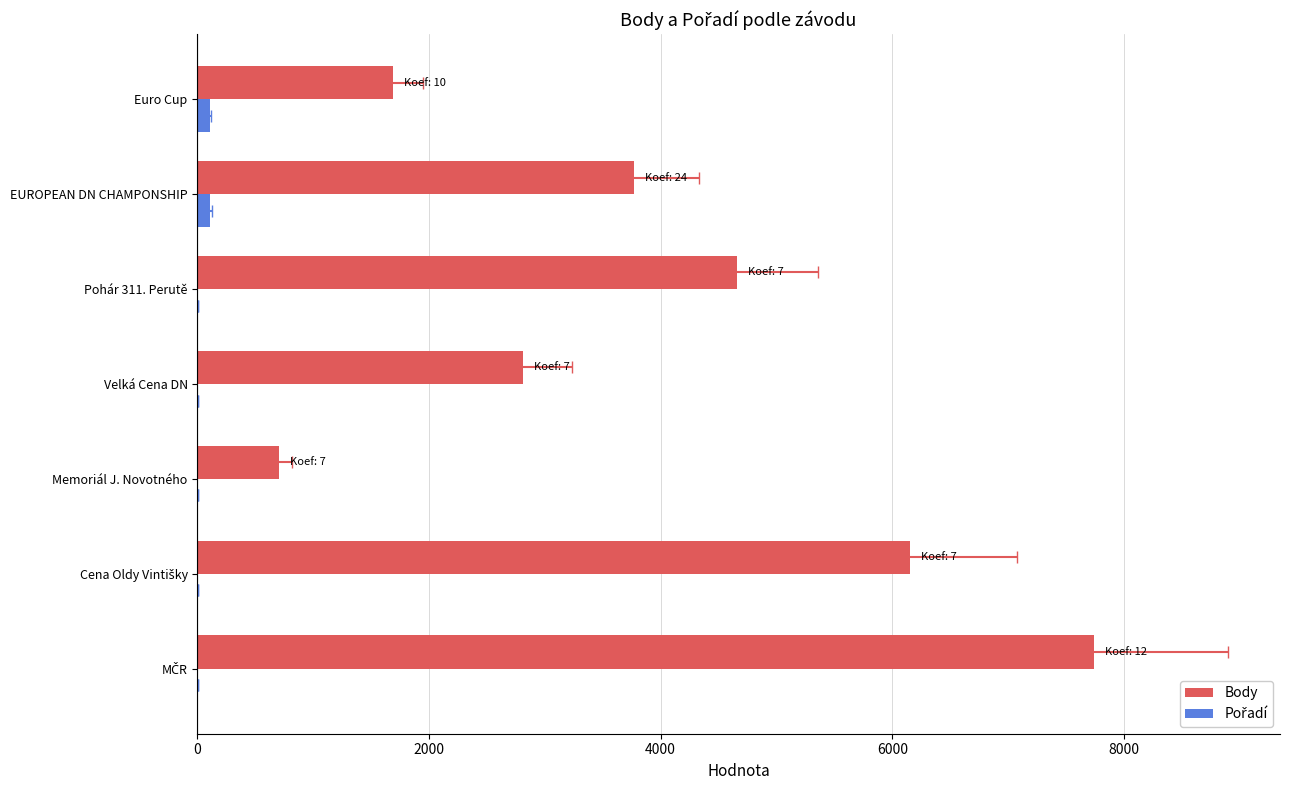

Reading right to left, transcribe all the data shown in this chart.

Body: 1691	3768	4657	2814	707	6154	7741
Pořadí: 106	109	3	4	8	2	4